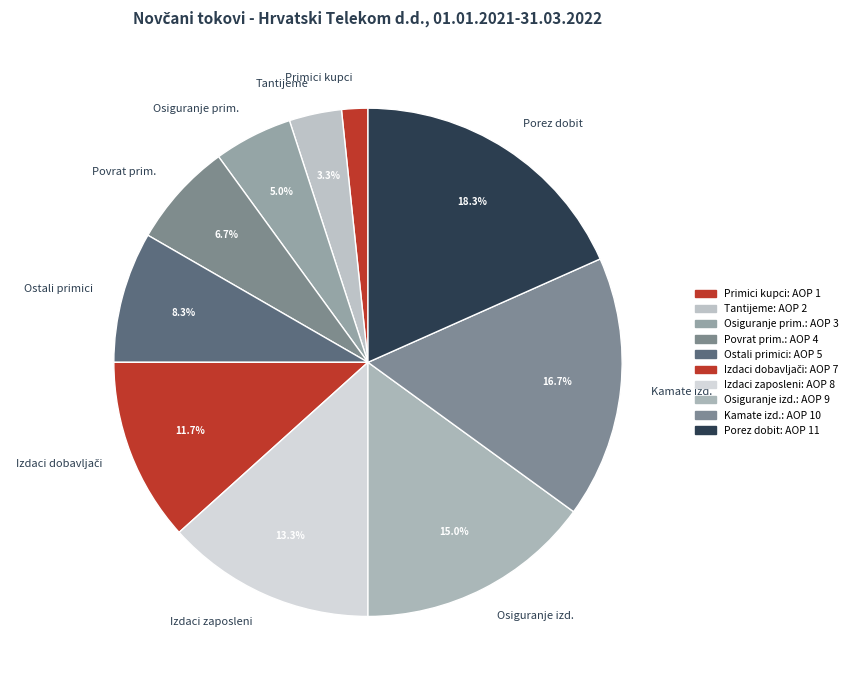

Is Primici kupci the majority of the pie?

No